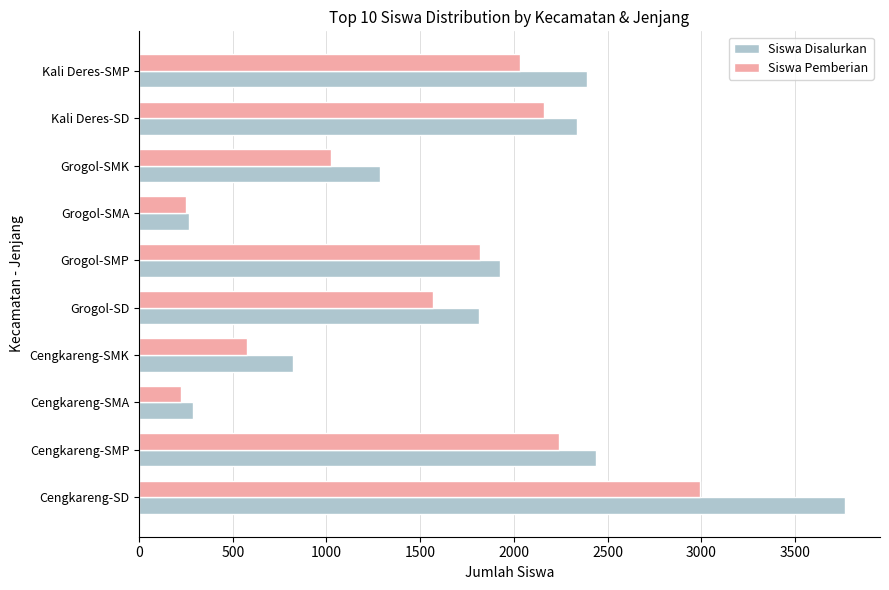

What is the greatest value displayed?

3765